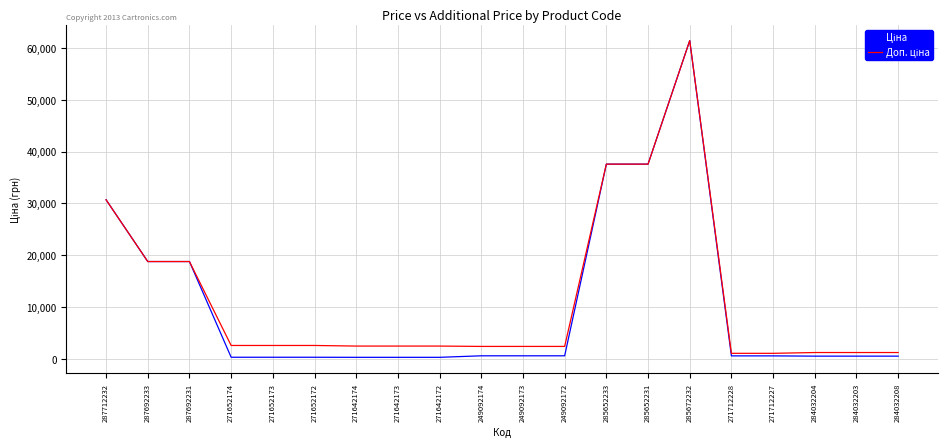

What is the greatest value displayed?

61434.3